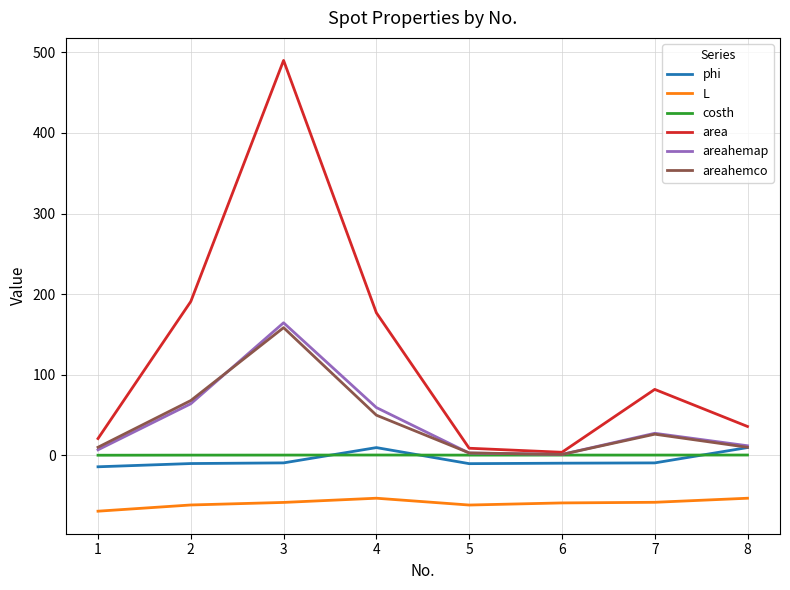

Between 3 and 6, which series saw the biggest shift?

area